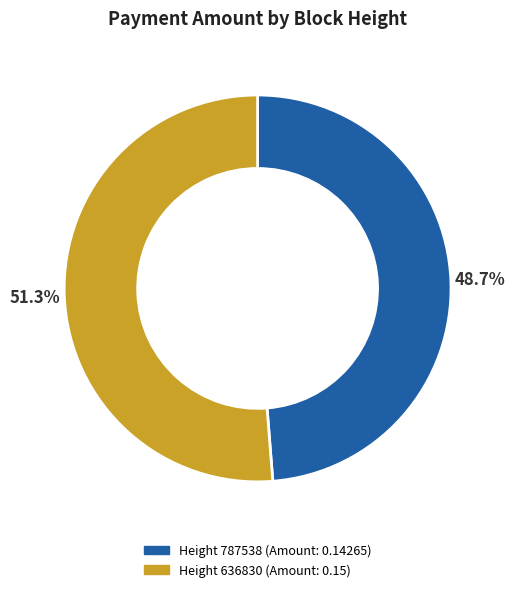

To the nearest percent, what is the difference between the largest and smallest slice percentages?

3%